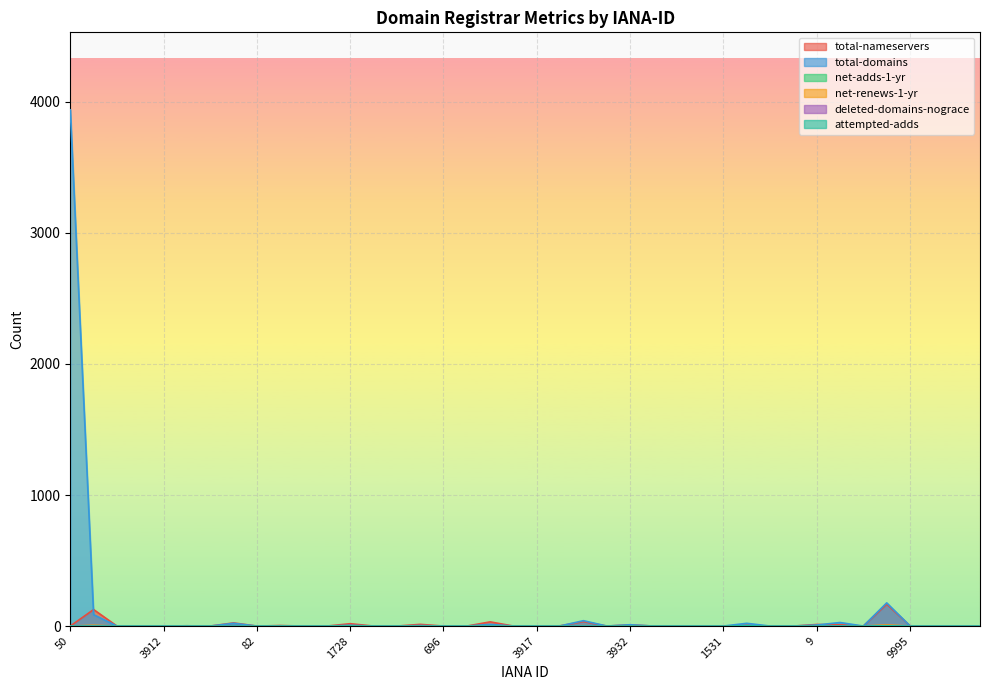

What is the difference between the maximum and second lowest values in the net-renews-1-yr series?

9